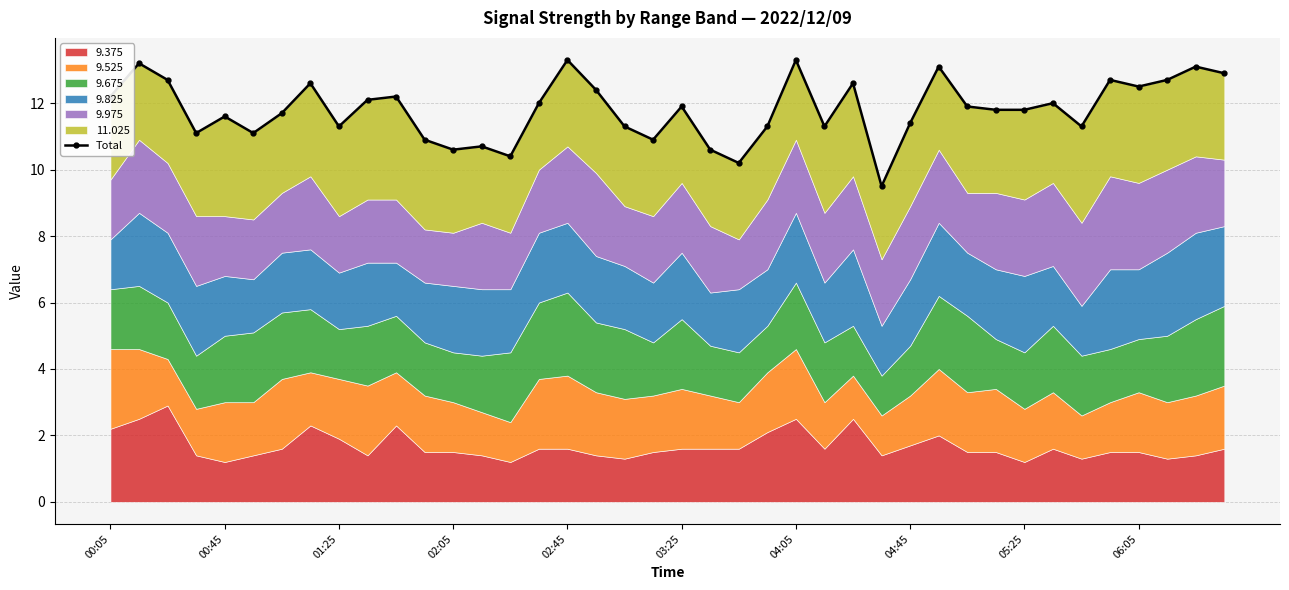

At which category does the chart reach its minimum across all series?

27